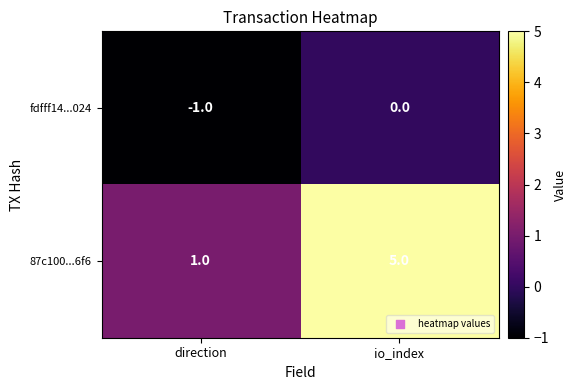

What is the average value of the 87c100...6f6 series?

3